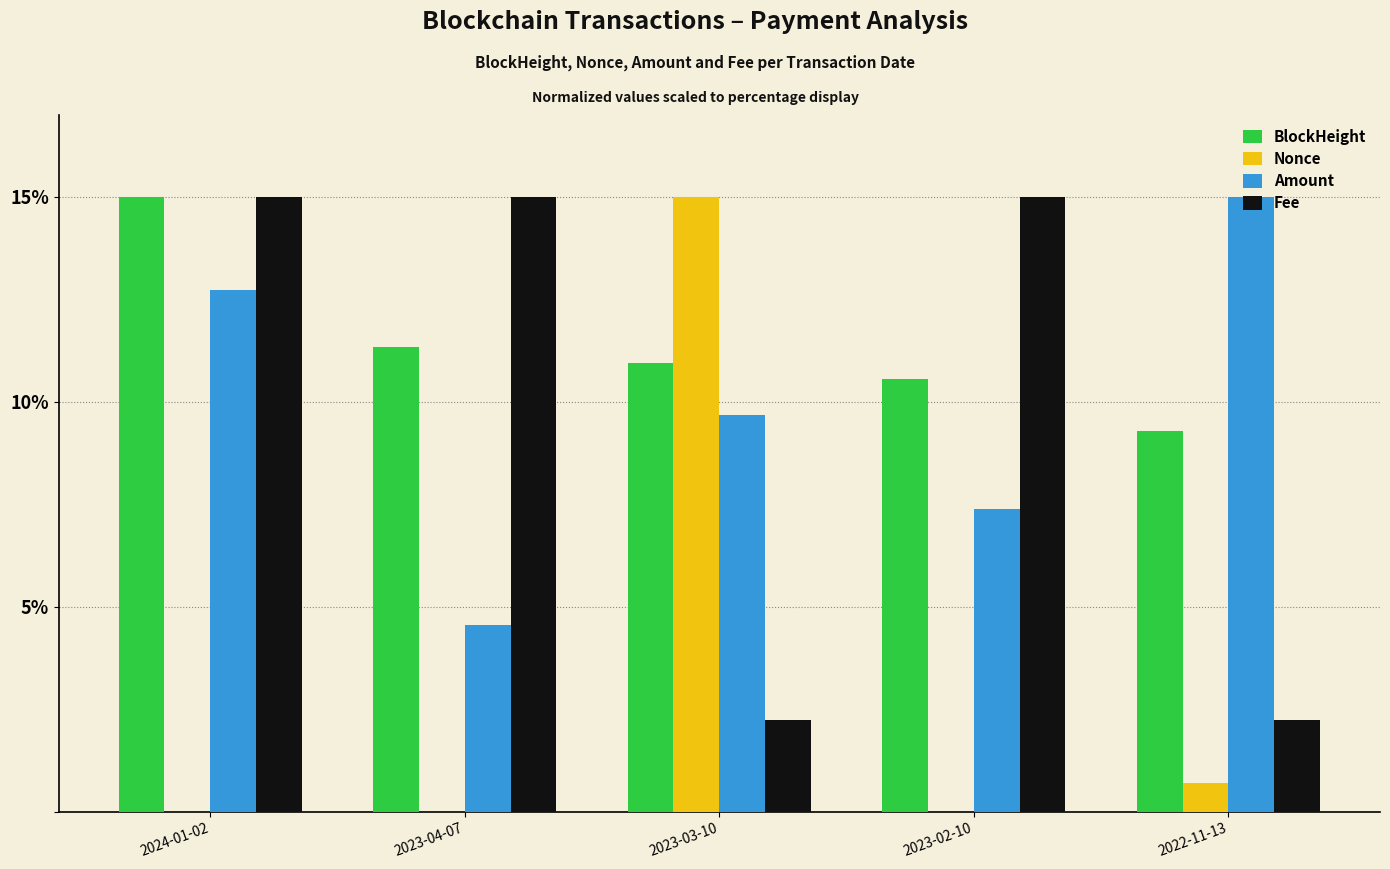

What is the greatest value displayed?

15.0